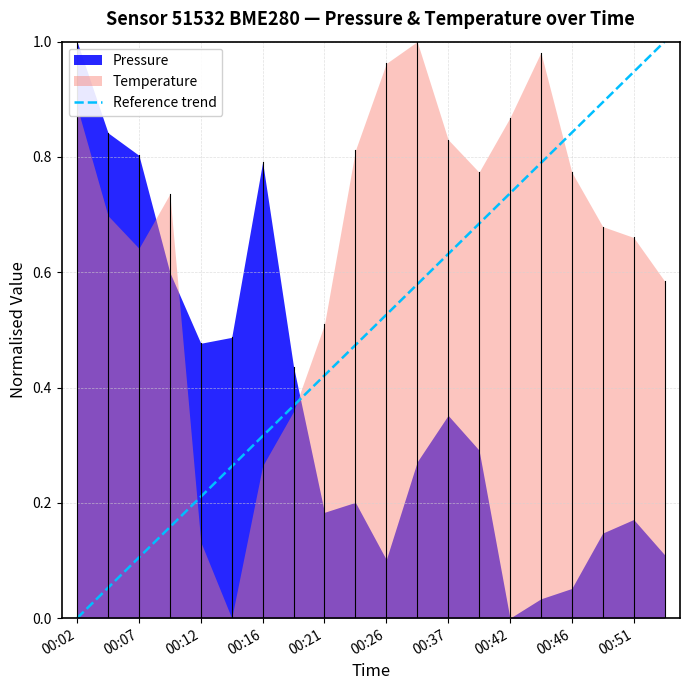

How many distinct data groups are displayed?

2